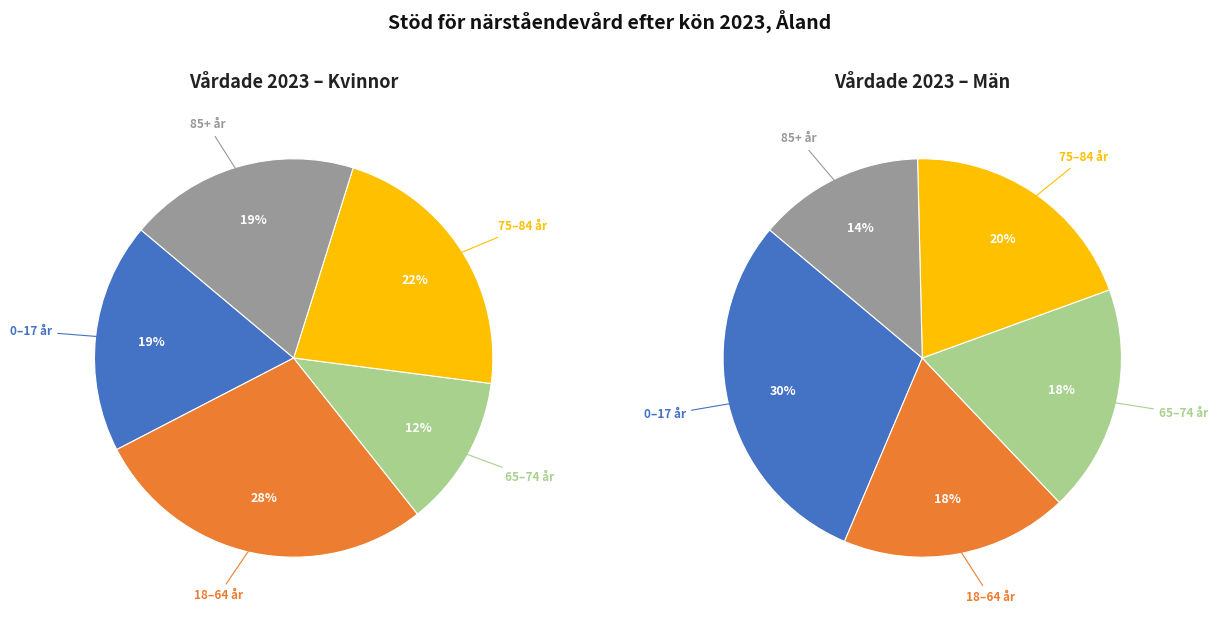

True or false: 0-17 år accounts for 1% of the total.

False